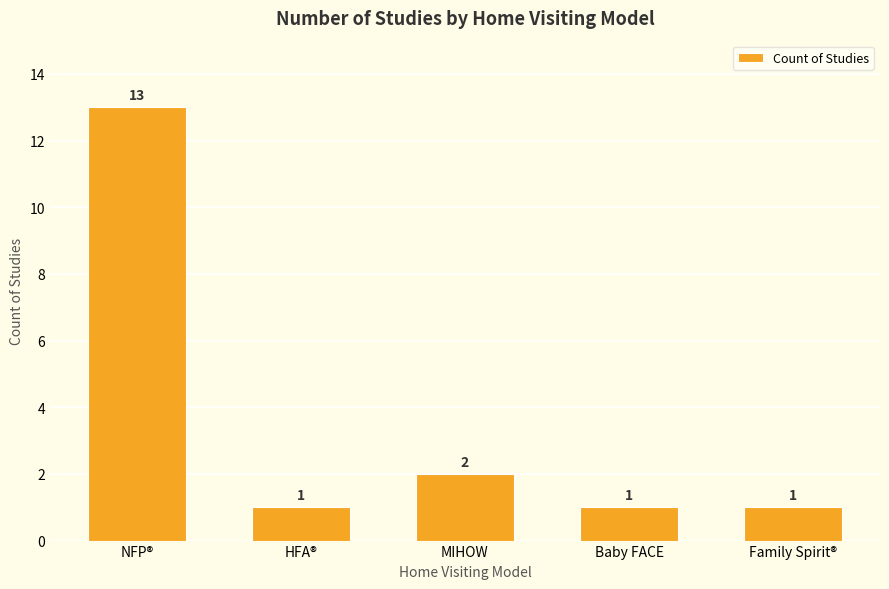

Between Baby FACE and NFP®, which is larger?

NFP®